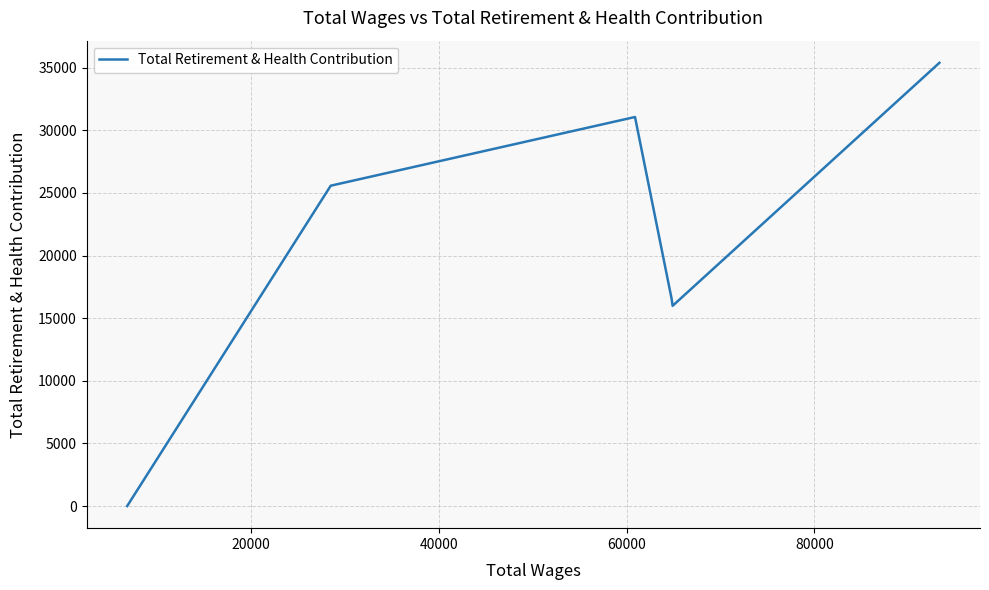

What is the greatest value displayed?

35384